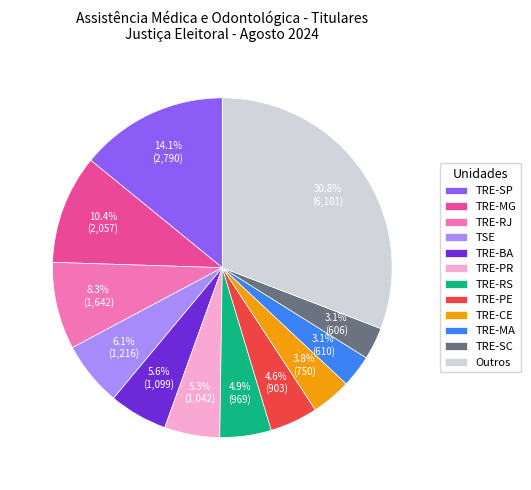

Is there a majority slice in this chart?

No